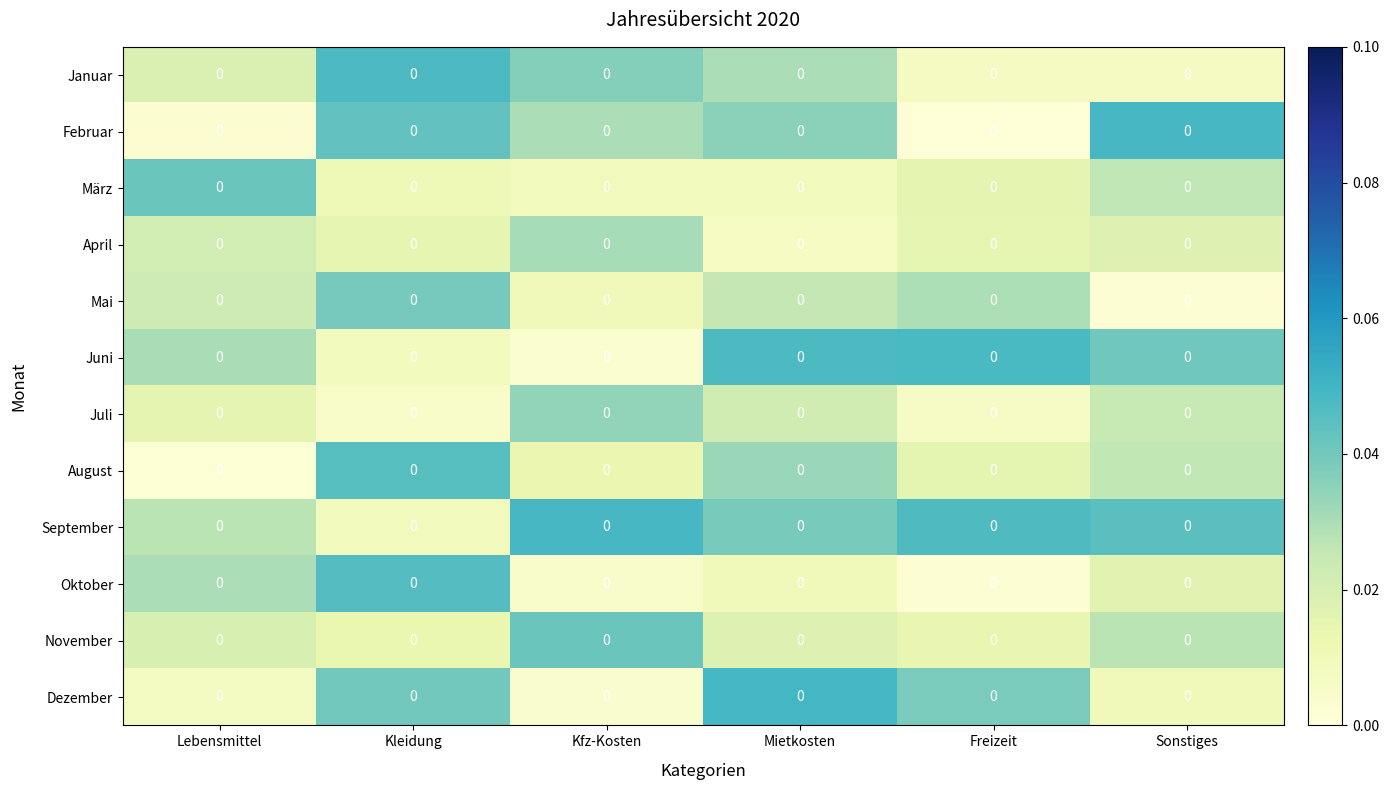

Reading right to left, transcribe all the data shown in this chart.

Januar: Sonstiges=0.0	Freizeit=0.0	Mietkosten=0.0	Kfz-Kosten=0.0	Kleidung=0.0	Lebensmittel=0.0
Februar: Sonstiges=0.0	Freizeit=0.0	Mietkosten=0.0	Kfz-Kosten=0.0	Kleidung=0.0	Lebensmittel=0.0
März: Sonstiges=0.0	Freizeit=0.0	Mietkosten=0.0	Kfz-Kosten=0.0	Kleidung=0.0	Lebensmittel=0.0
April: Sonstiges=0.0	Freizeit=0.0	Mietkosten=0.0	Kfz-Kosten=0.0	Kleidung=0.0	Lebensmittel=0.0
Mai: Sonstiges=0.0	Freizeit=0.0	Mietkosten=0.0	Kfz-Kosten=0.0	Kleidung=0.0	Lebensmittel=0.0
Juni: Sonstiges=0.0	Freizeit=0.0	Mietkosten=0.0	Kfz-Kosten=0.0	Kleidung=0.0	Lebensmittel=0.0
Juli: Sonstiges=0.0	Freizeit=0.0	Mietkosten=0.0	Kfz-Kosten=0.0	Kleidung=0.0	Lebensmittel=0.0
August: Sonstiges=0.0	Freizeit=0.0	Mietkosten=0.0	Kfz-Kosten=0.0	Kleidung=0.0	Lebensmittel=0.0
September: Sonstiges=0.0	Freizeit=0.0	Mietkosten=0.0	Kfz-Kosten=0.0	Kleidung=0.0	Lebensmittel=0.0
Oktober: Sonstiges=0.0	Freizeit=0.0	Mietkosten=0.0	Kfz-Kosten=0.0	Kleidung=0.0	Lebensmittel=0.0
November: Sonstiges=0.0	Freizeit=0.0	Mietkosten=0.0	Kfz-Kosten=0.0	Kleidung=0.0	Lebensmittel=0.0
Dezember: Sonstiges=0.0	Freizeit=0.0	Mietkosten=0.0	Kfz-Kosten=0.0	Kleidung=0.0	Lebensmittel=0.0